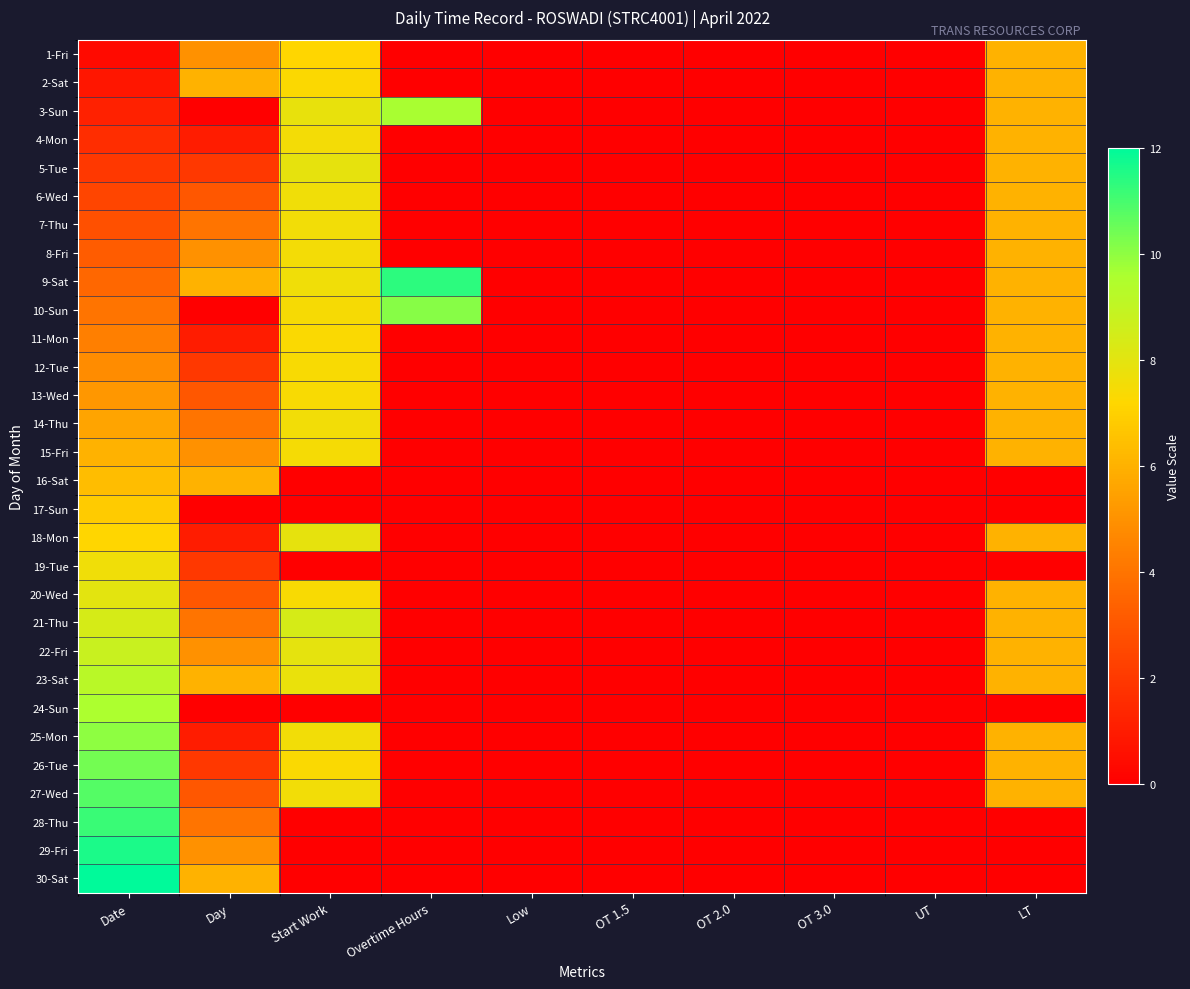

Count the number of categories in the chart.

10